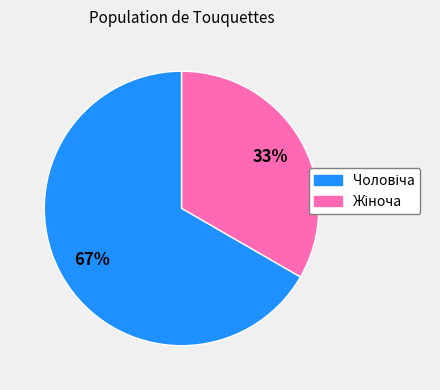

To the nearest percent, what is the average slice percentage?

50%